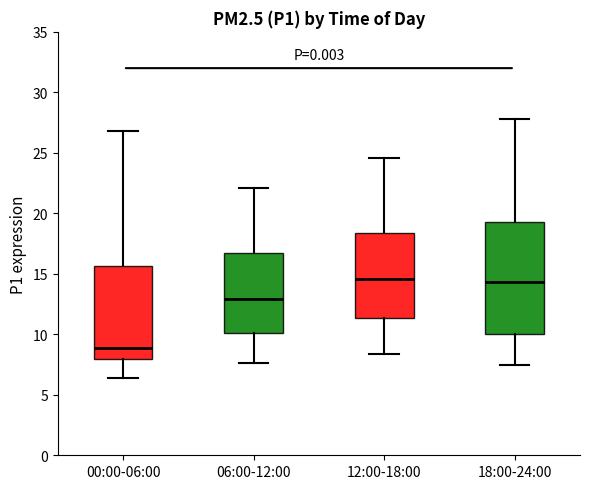

Which box's median line is the lowest?

00:00-06:00